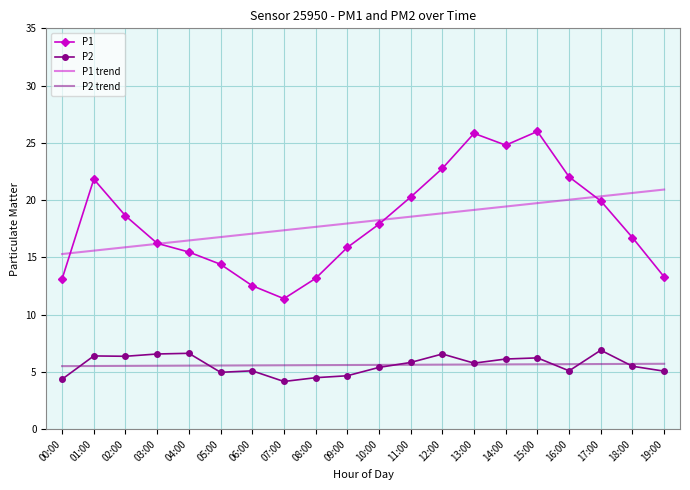

What are all the series names shown in the legend?

P1, P2, P1 trend, P2 trend